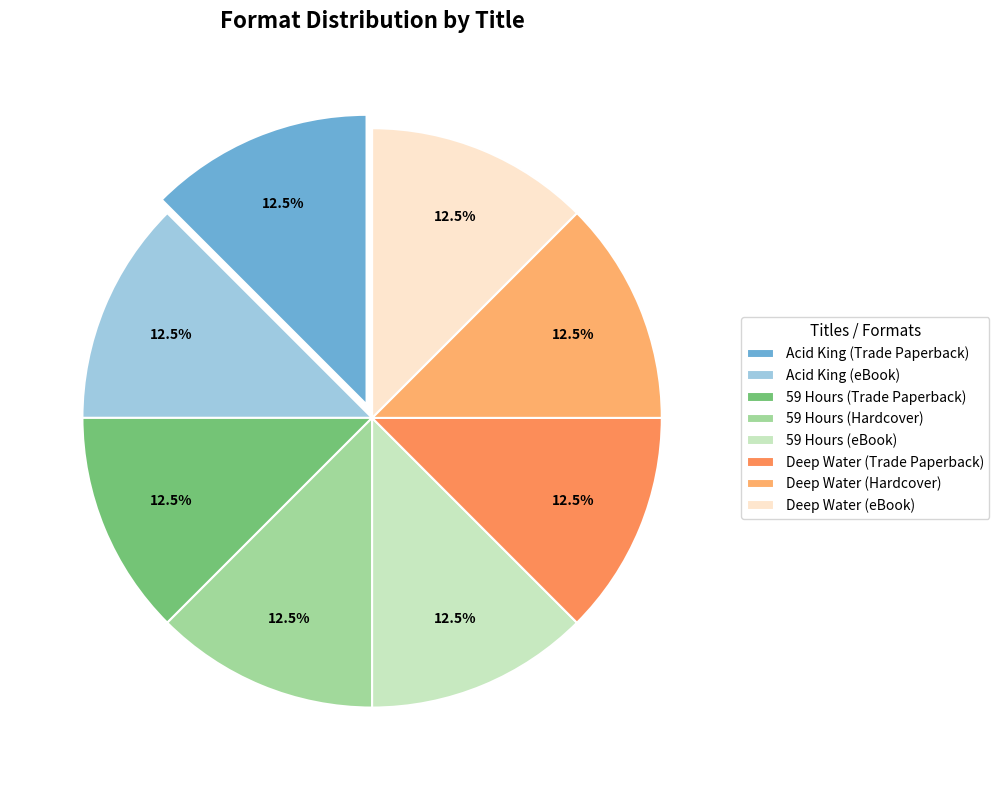

Is there any slice that represents more than half of the pie?

No